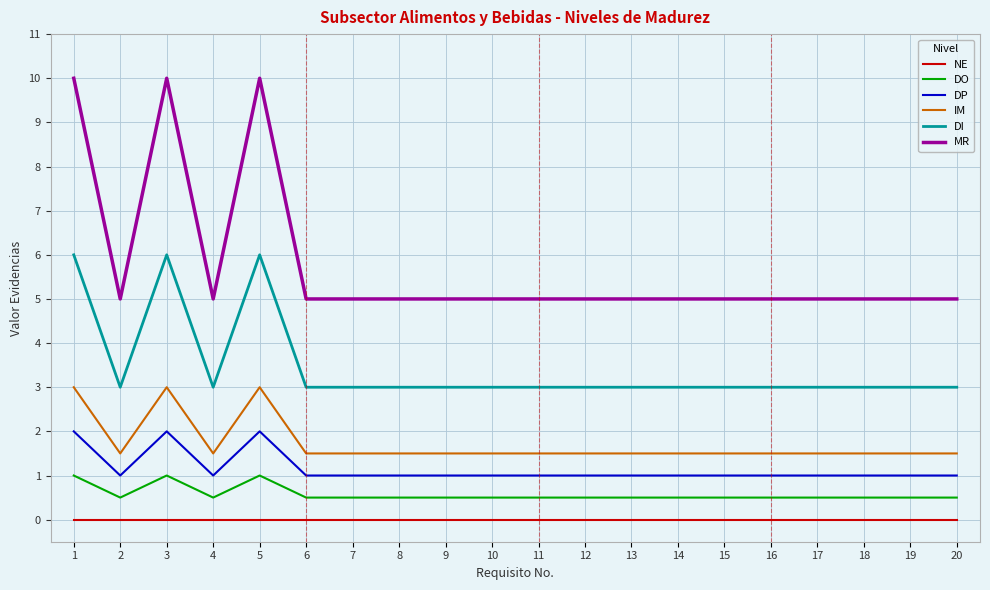

Is the value of IM at 13 greater than the value of DP at 20?

Yes